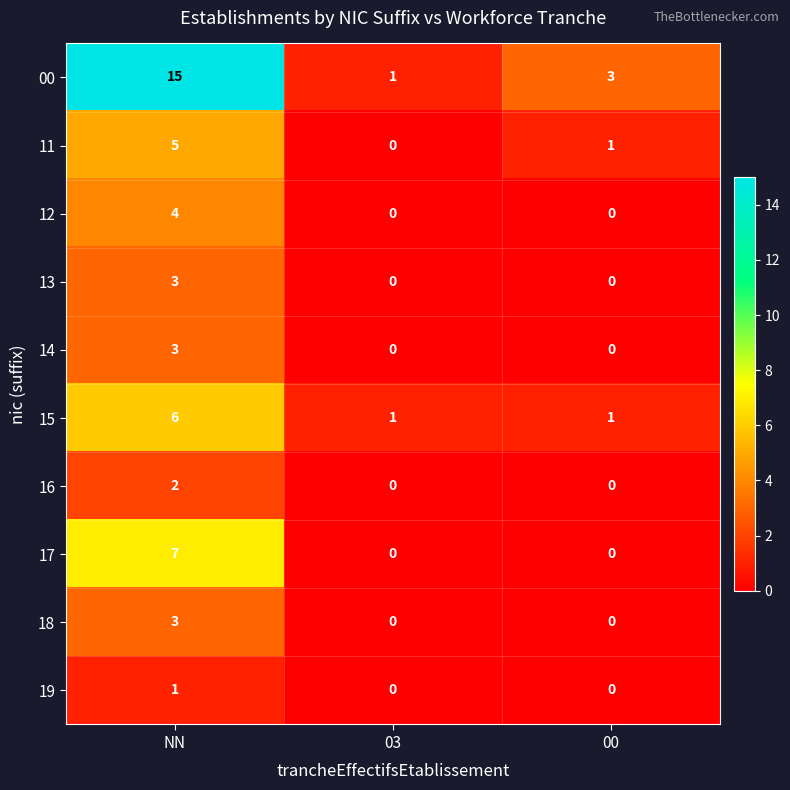

At which category is the sum across all series the highest?

NN